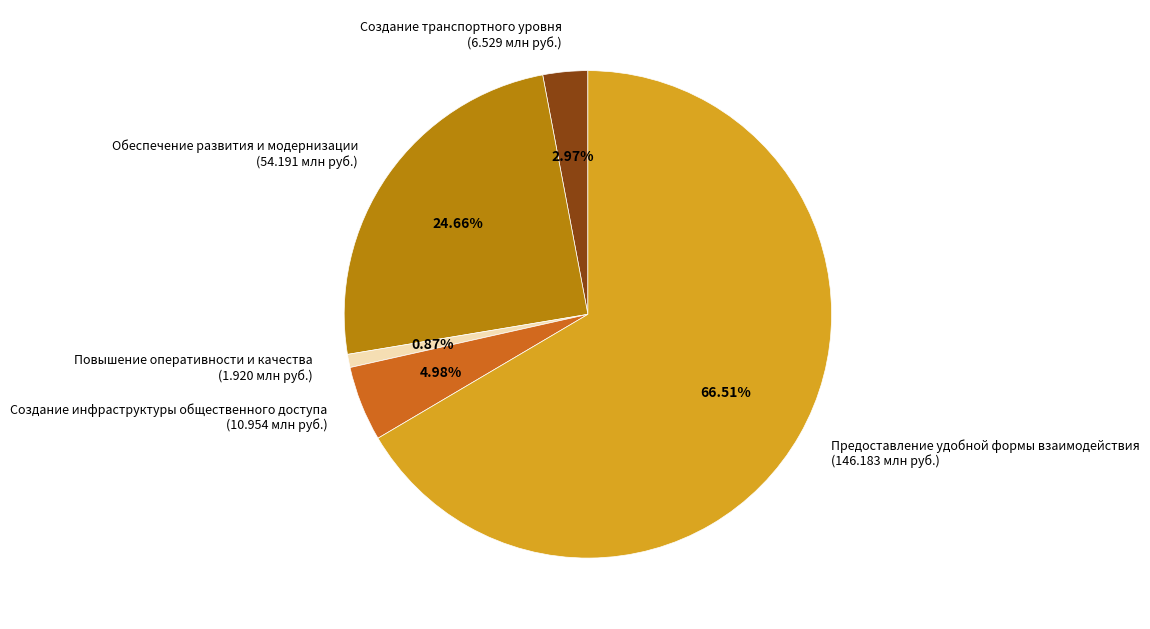

Which slice is the largest?

Предоставление удобной формы взаимодействия